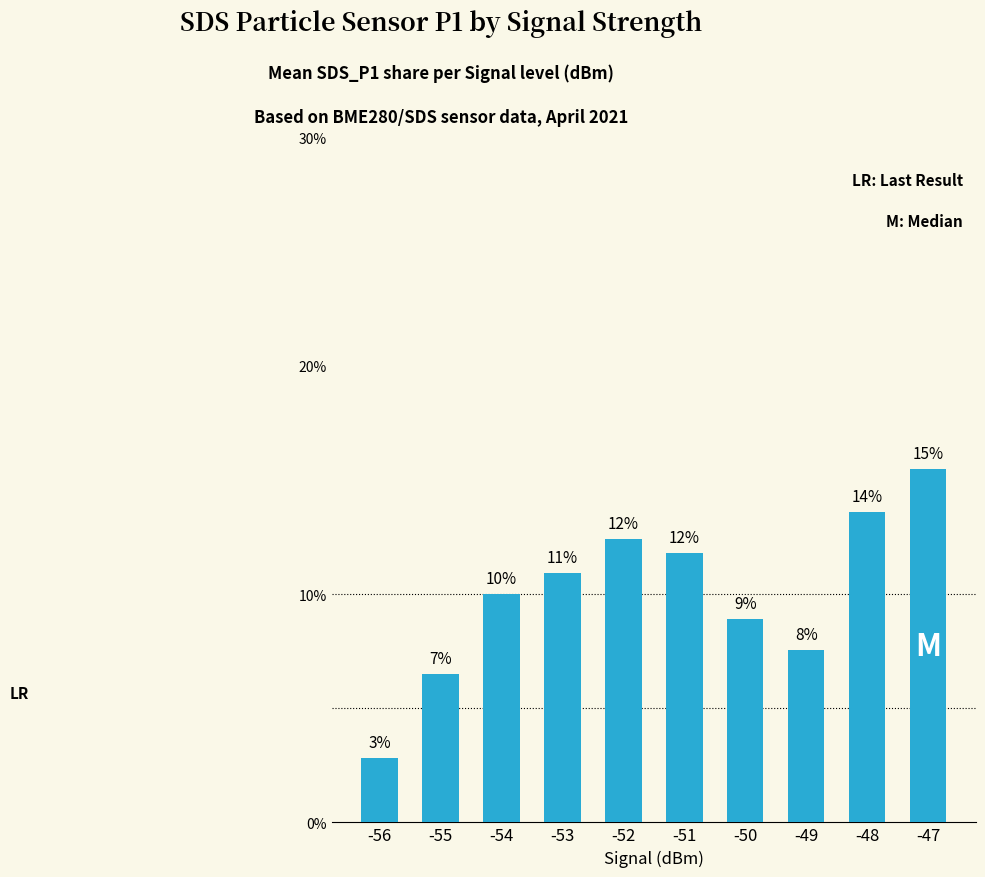

How many bars are there in total?

10